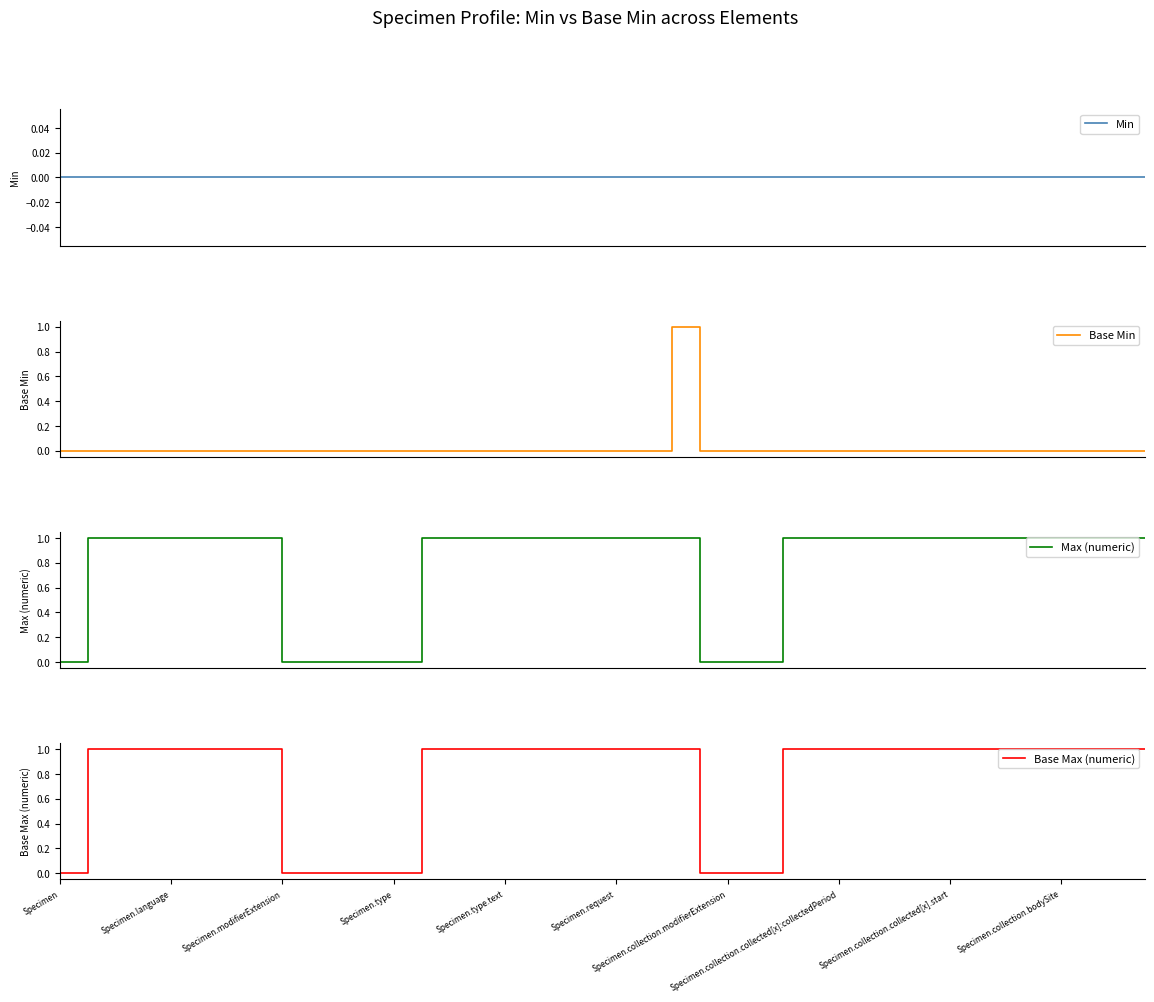

True or false: Min and Base Max (numeric) intersect in this chart.

False